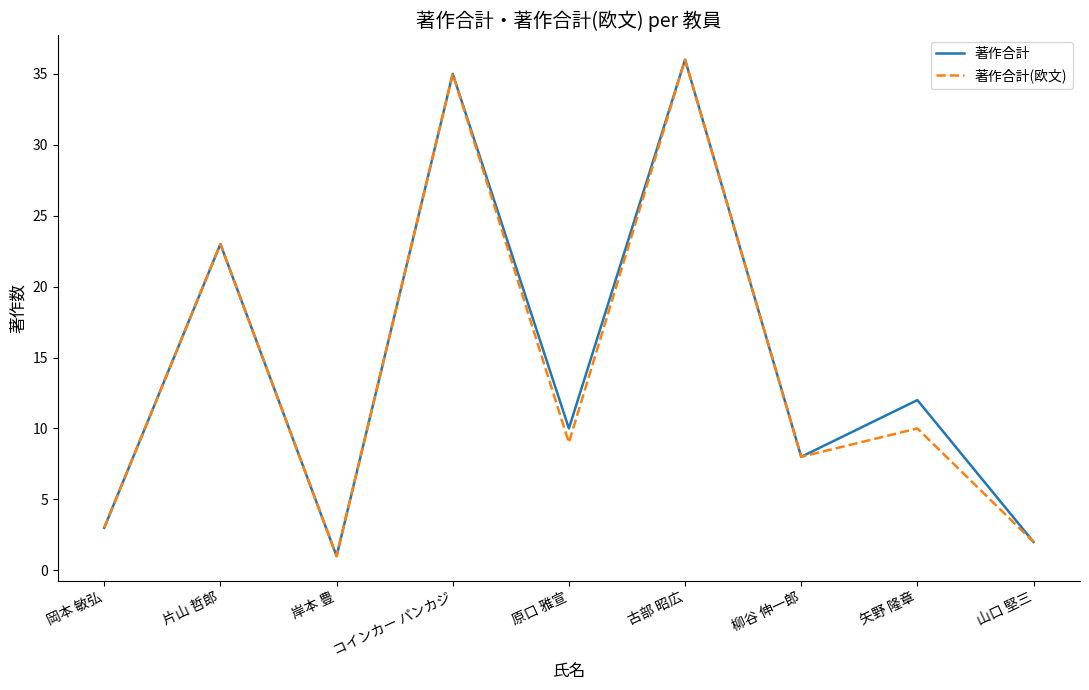

Count the number of data series in this chart.

2